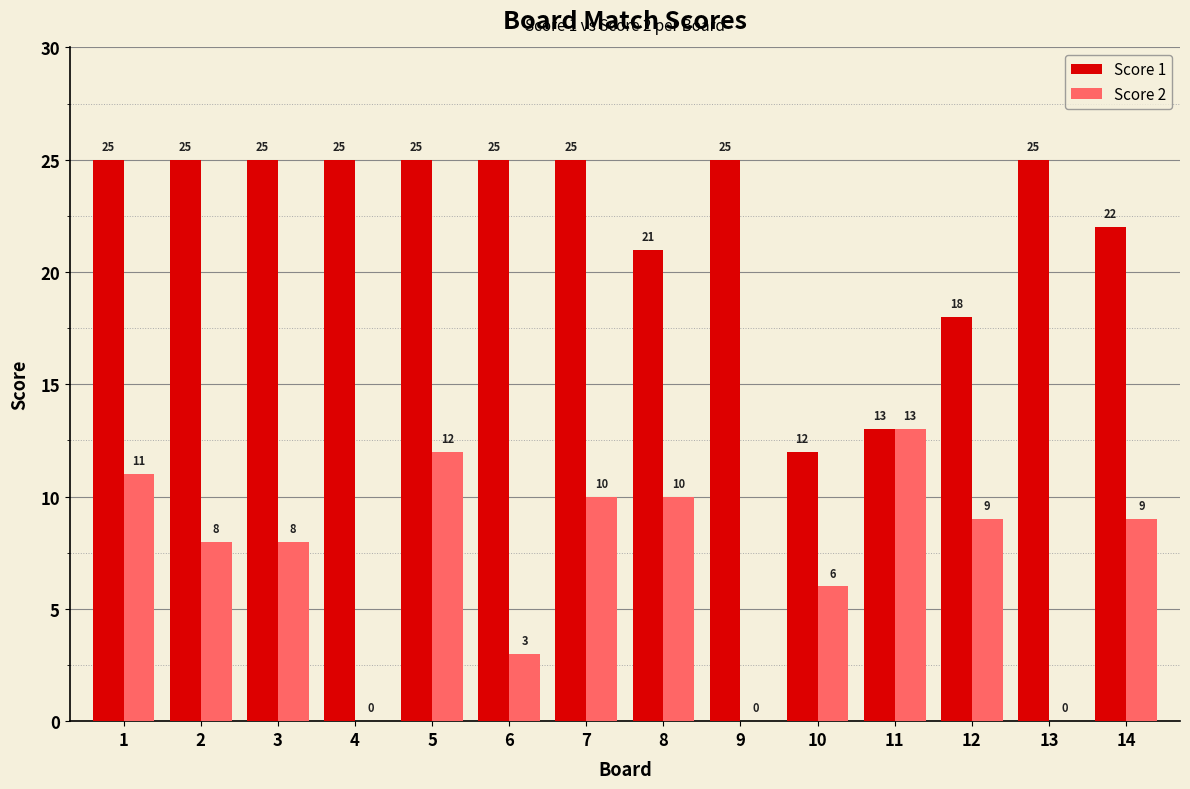

What is the highest value of the Score 2 series?

13